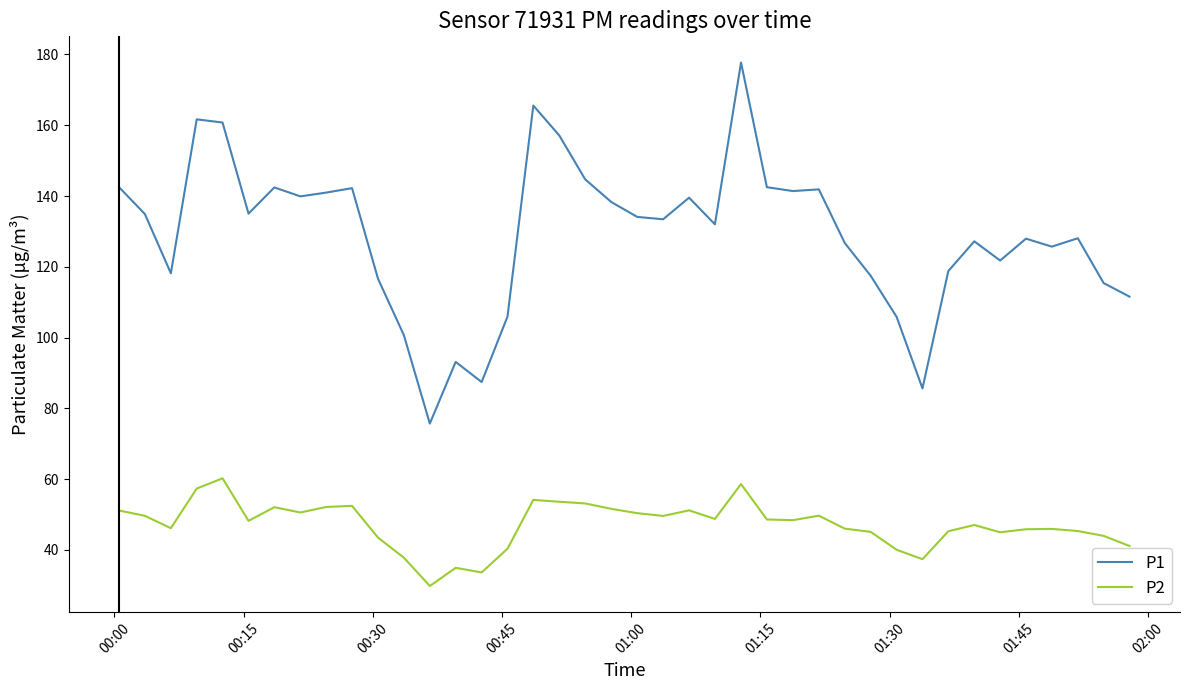

What is the lowest value of the P2 series?

29.8